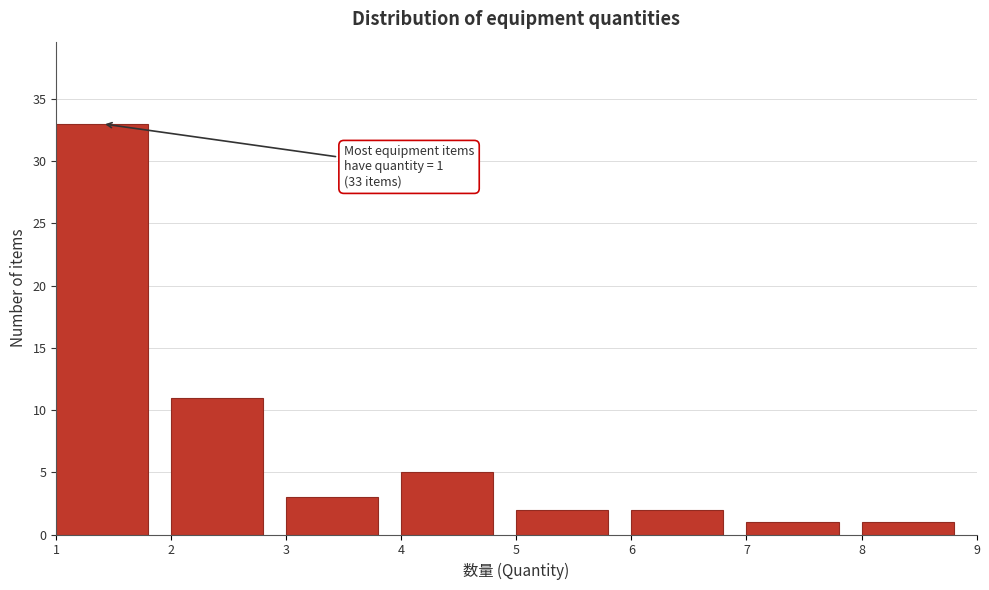

Which range on the x-axis has the tallest bar?

1 to 2